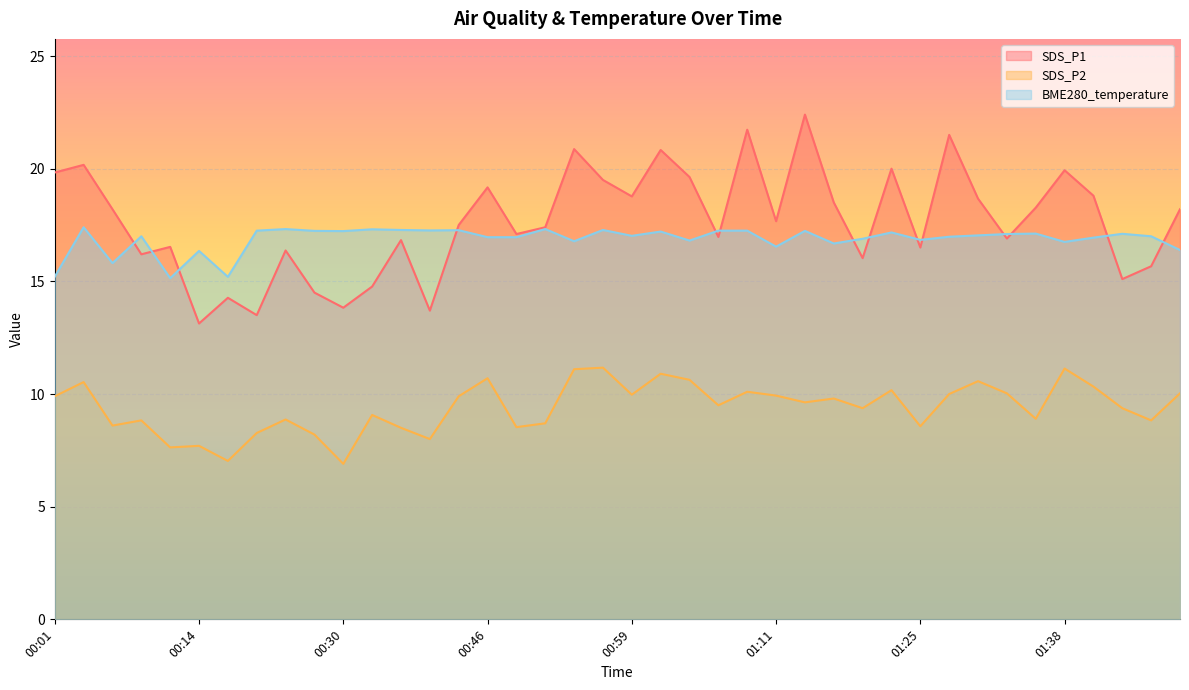

Rank the categories by SDS_P1 value from lowest to highest.

00:14, 00:19, 00:37, 00:30, 00:17, 00:27, 00:32, 01:43, 01:45, 01:19, 00:09, 00:25, 01:25, 00:11, 00:35, 01:33, 01:06, 00:48, 00:51, 00:40, 01:11, 00:06, 01:48, 01:35, 01:17, 01:30, 00:59, 01:40, 00:46, 00:56, 01:04, 00:01, 01:38, 01:22, 00:04, 01:01, 00:53, 01:27, 01:09, 01:14